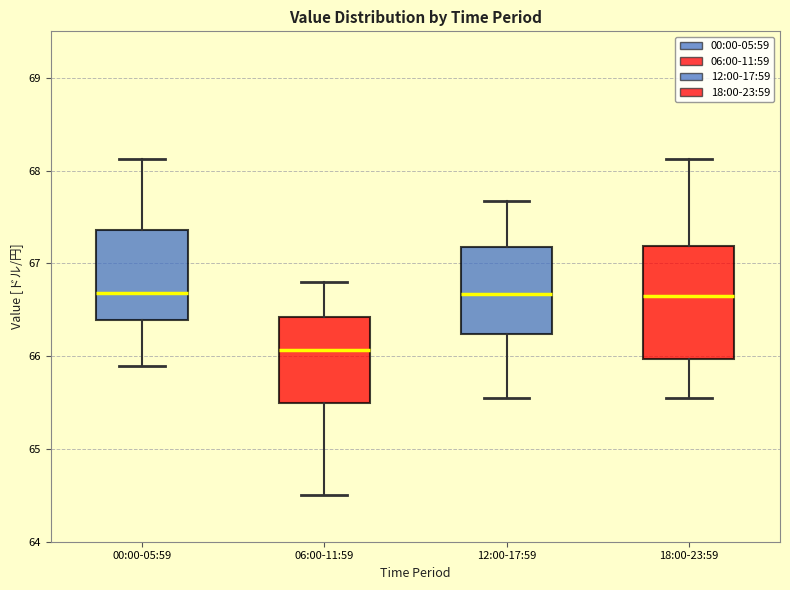

Which box is the tallest, from its lower edge to its upper edge?

18:00-23:59